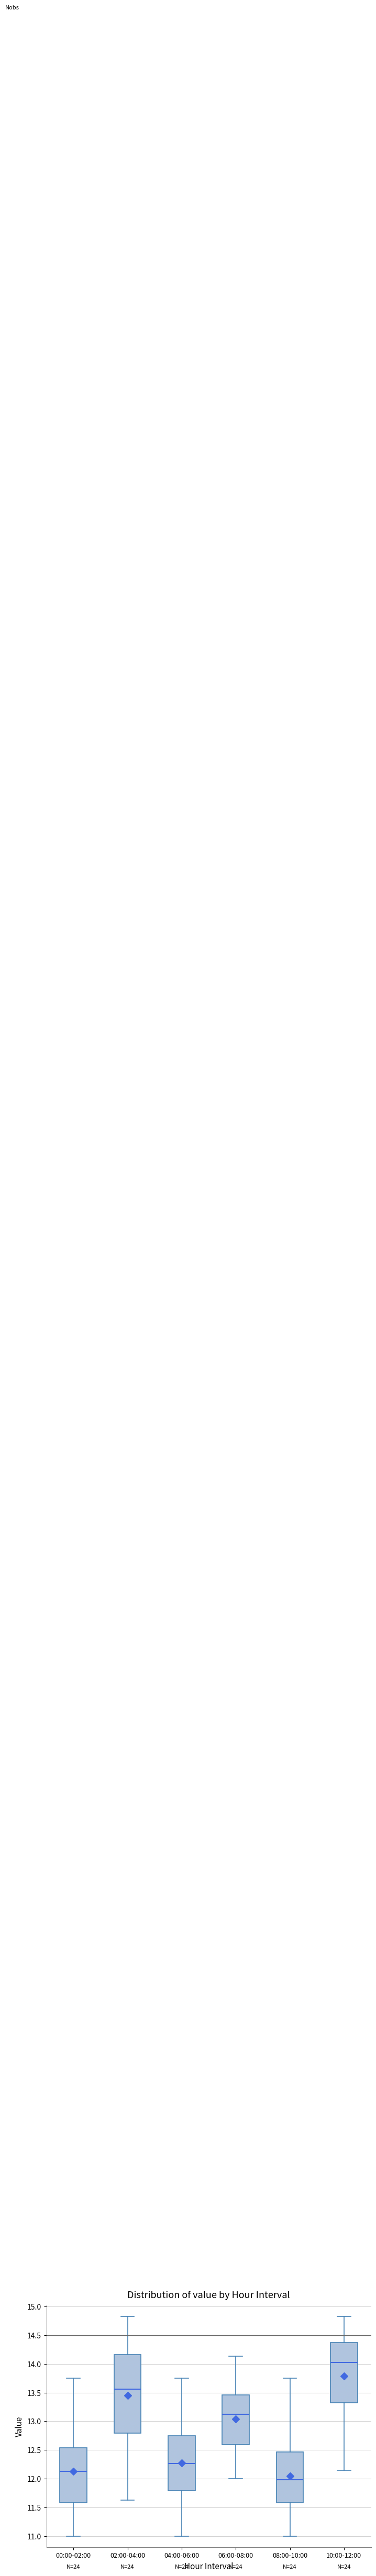

Comparing the boxes themselves (not the whiskers), which one is the tallest?

02:00-04:00